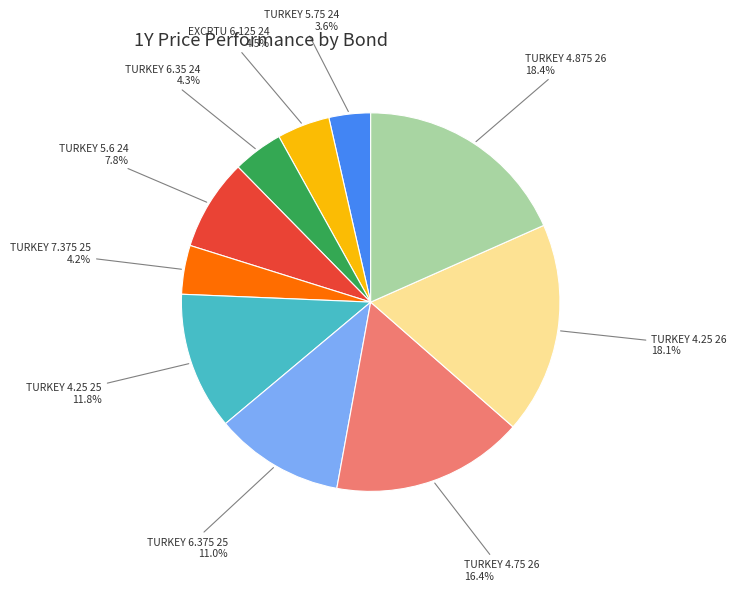

Is there any slice that represents more than half of the pie?

No